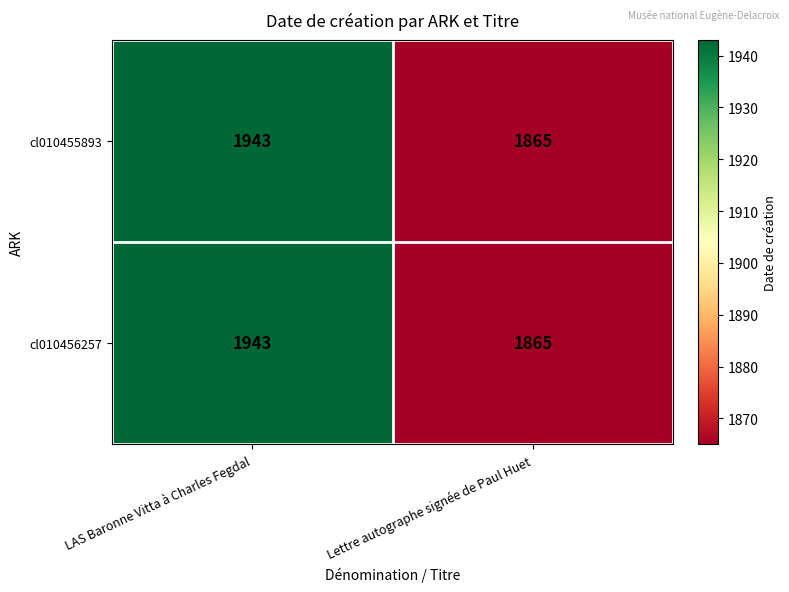

Read the cl010455893 value at Lettre autographe signée de Paul Huet, to the nearest 5.

1865